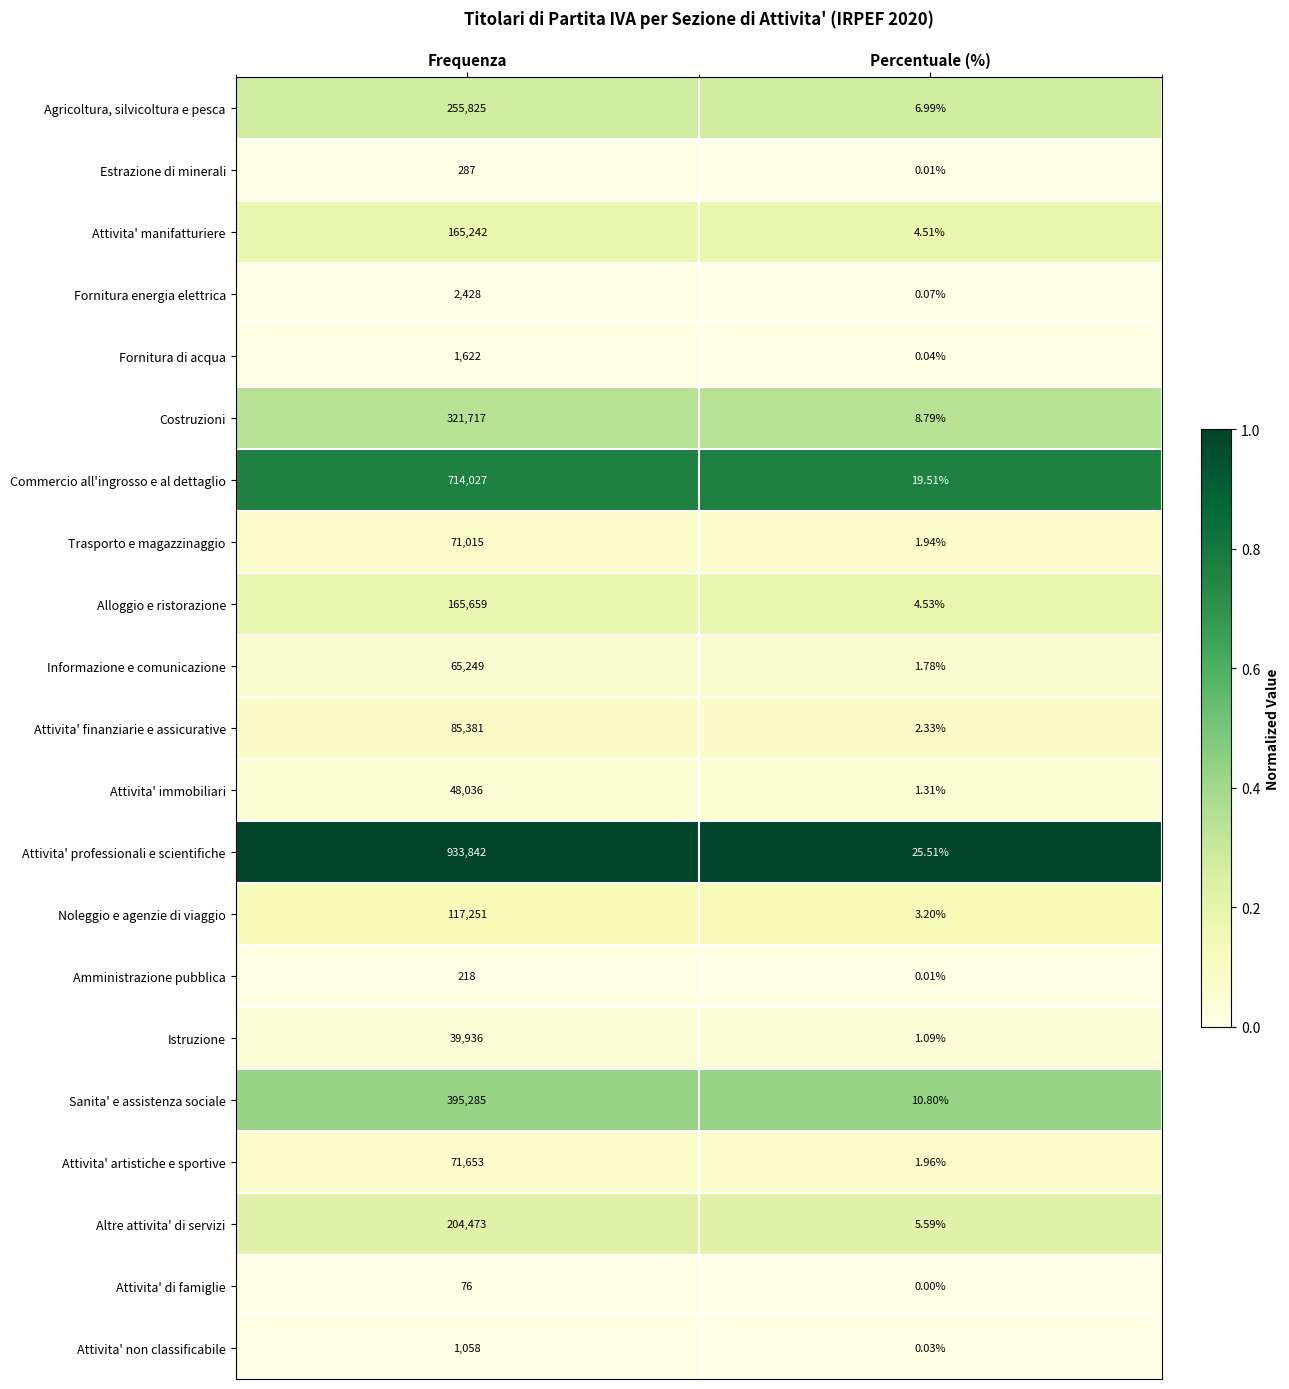

Which series has the largest range (max minus min)?

Attivita' professionali e scientifiche